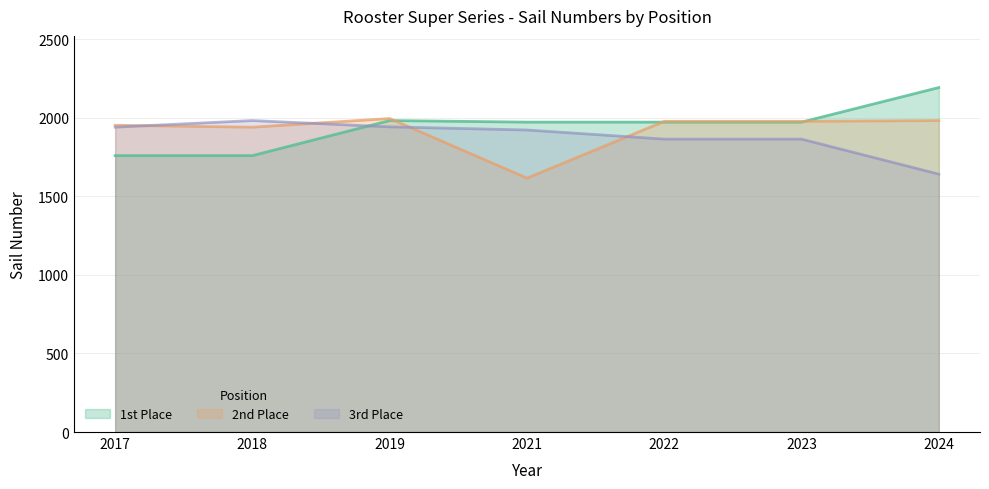

What is the value of the 1st Place point at the 2nd from the left?

1759